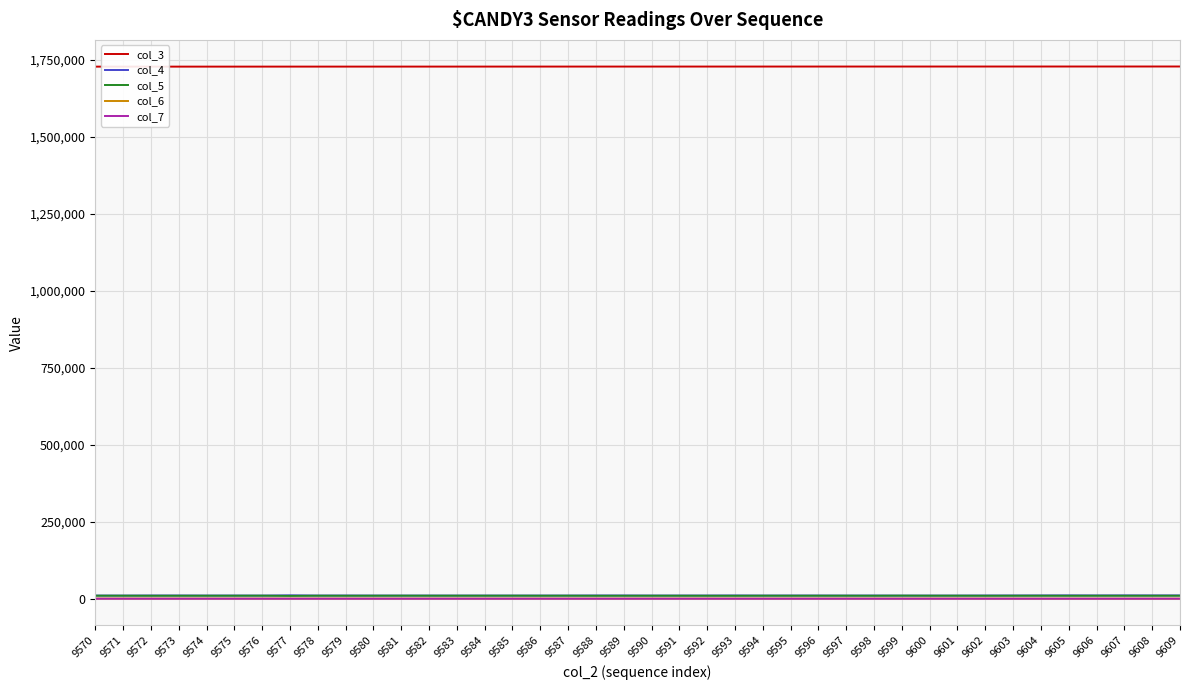

At how many categories does at least one series exceed 131891?

40